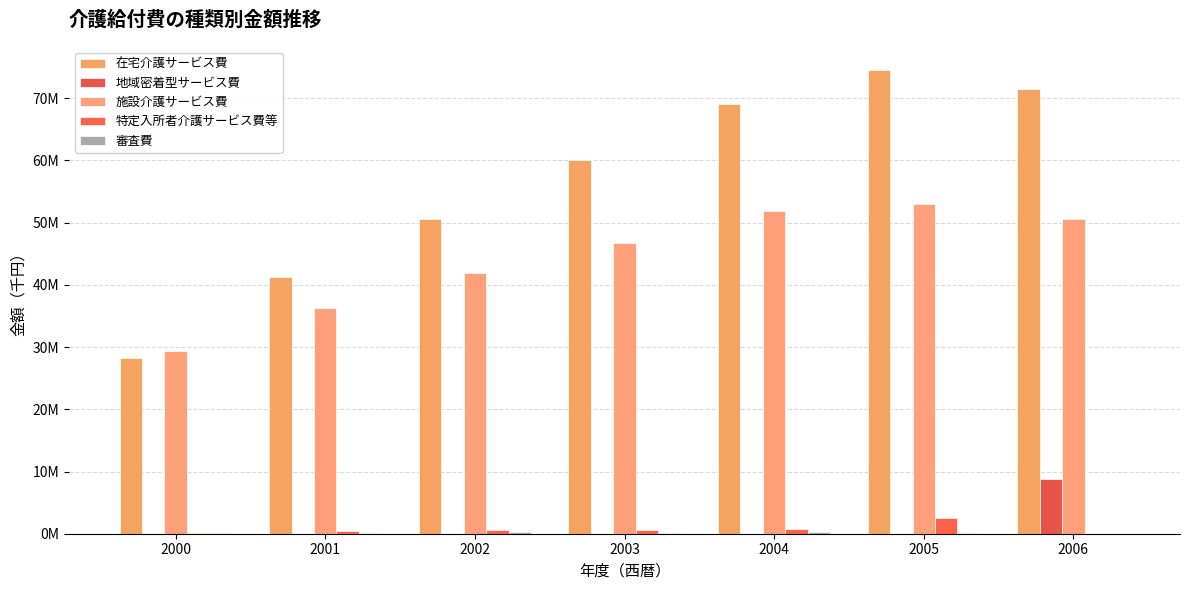

Are the bars grouped side by side (vs. stacked)?

Yes